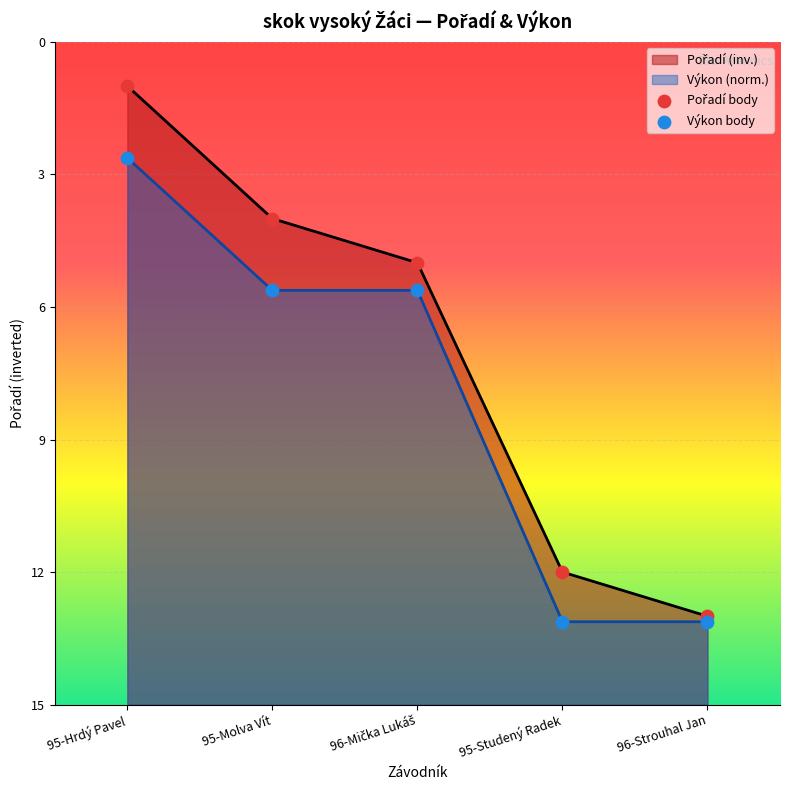

Is the value of Výkon body at 96-Strouhal Jan greater than the value of Pořadí body at 95-Hrdý Pavel?

No